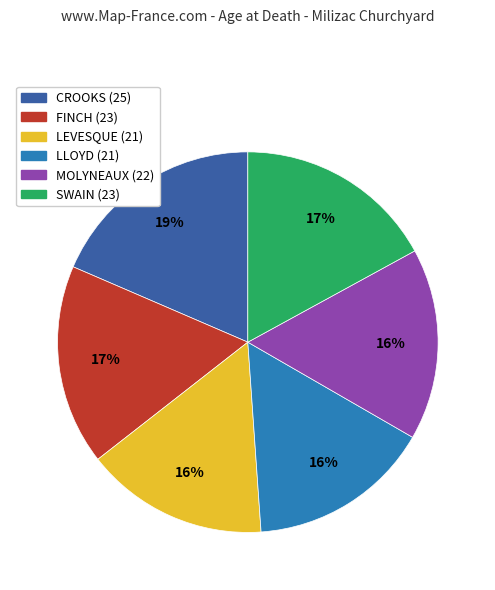

What is the largest slice in the pie chart?

CROOKS (25)